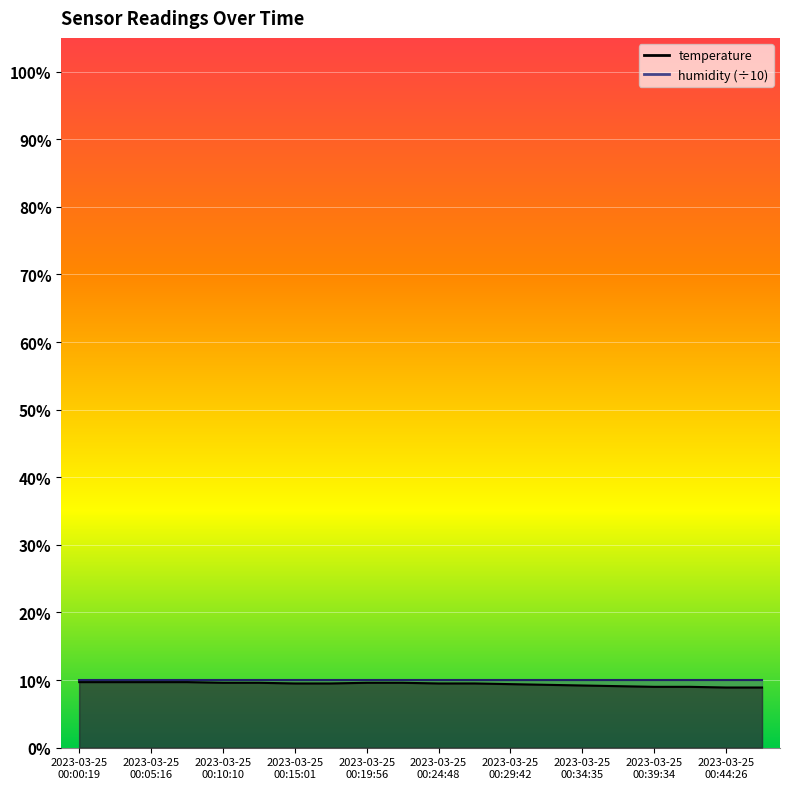

True or false: the data shows 5.7 at 2023-03-25 00:00:19.

False